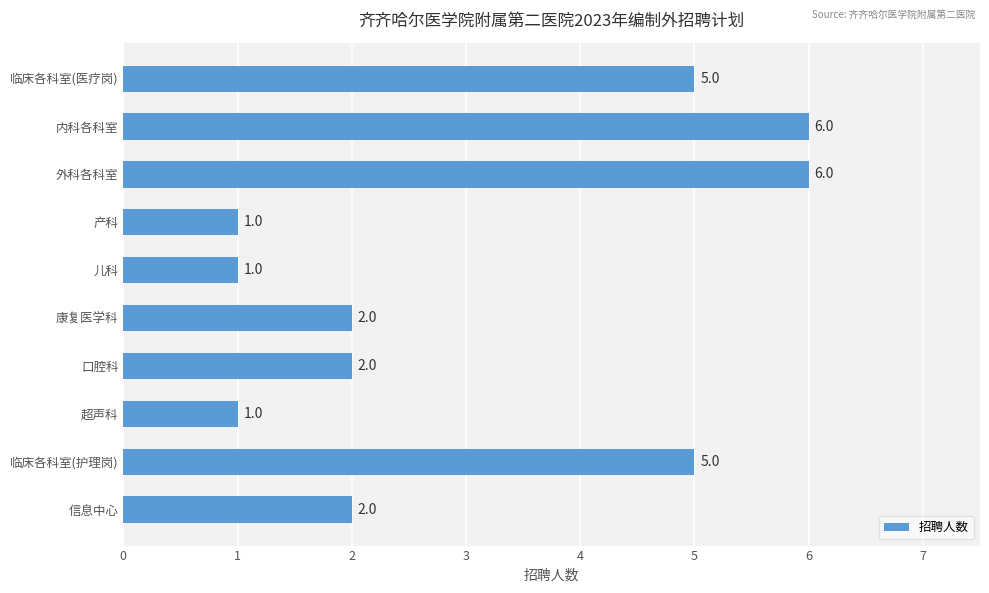

Reading top to bottom, list all the values displayed in this chart.

5	6	6	1	1	2	2	1	5	2